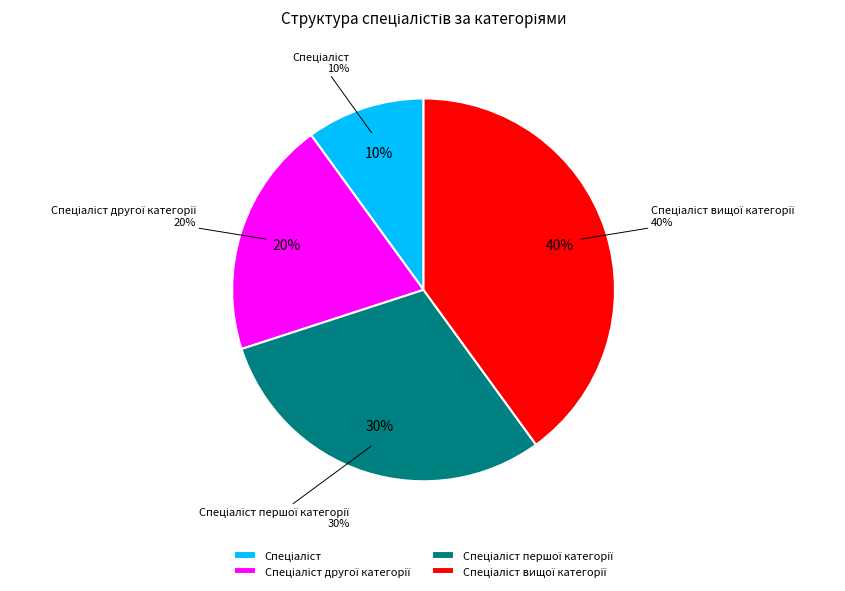

How many segments does this pie chart have?

4